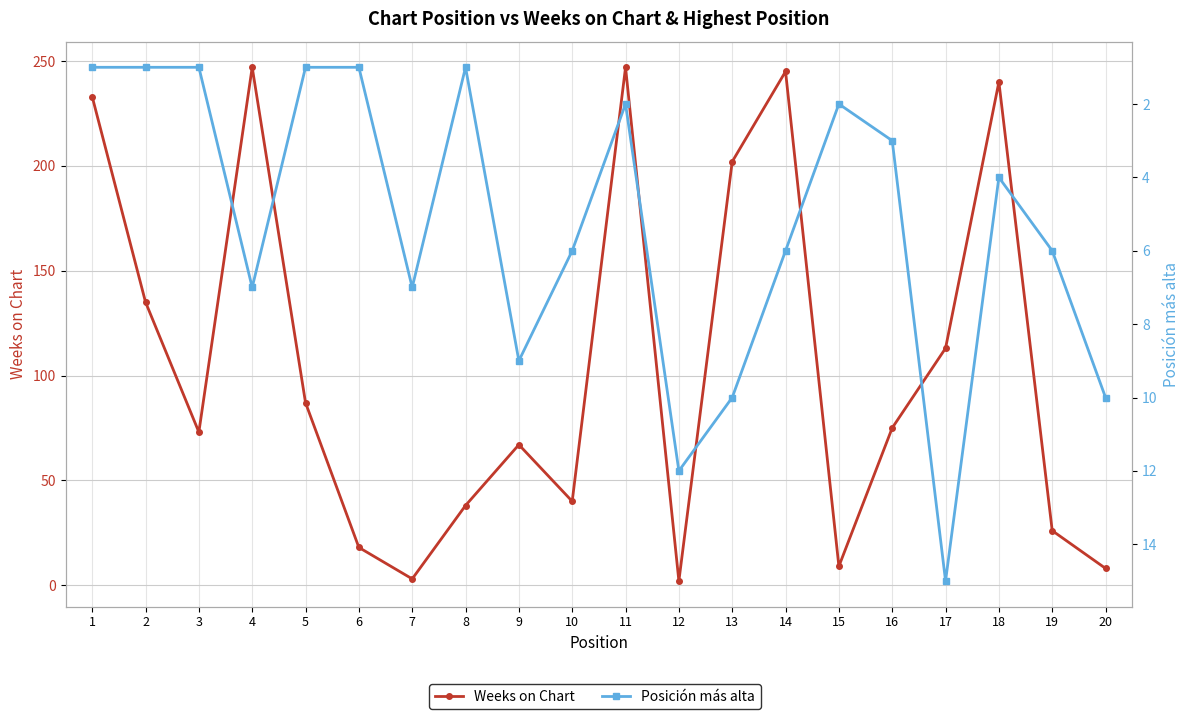

At how many categories does at least one series exceed 34?

14